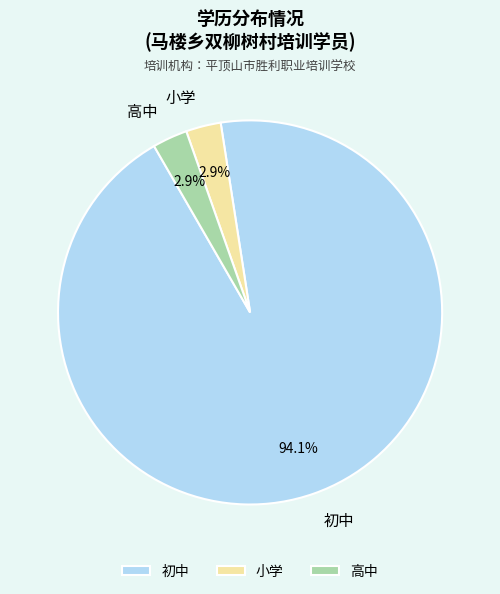

Is 高中 the majority of the pie?

No